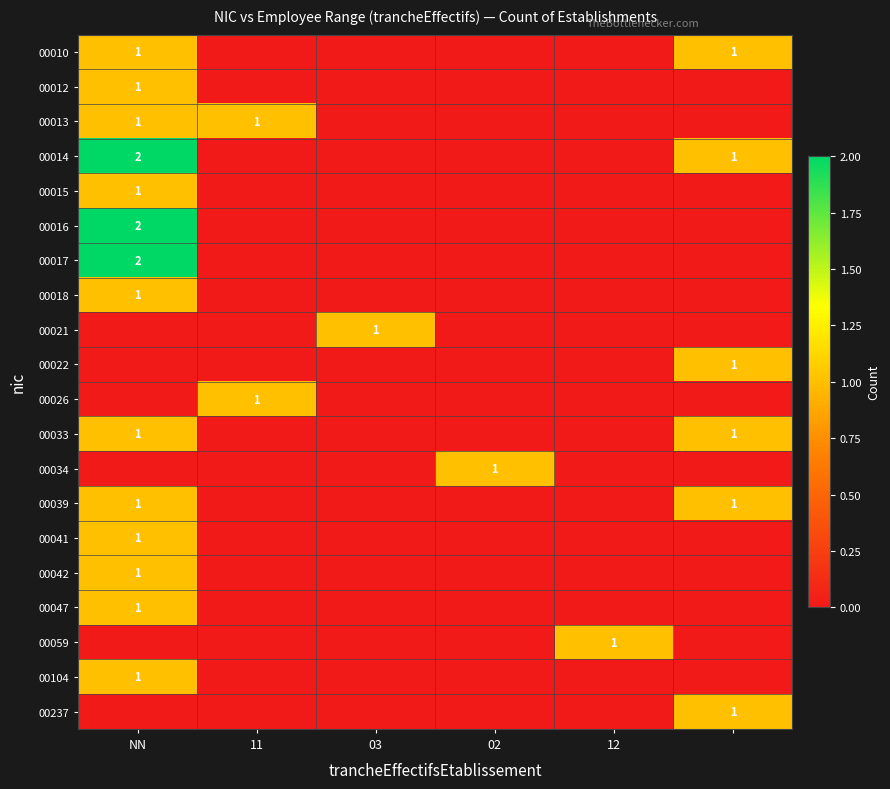

True or false: 00034 has a value of 0 at 12.

True